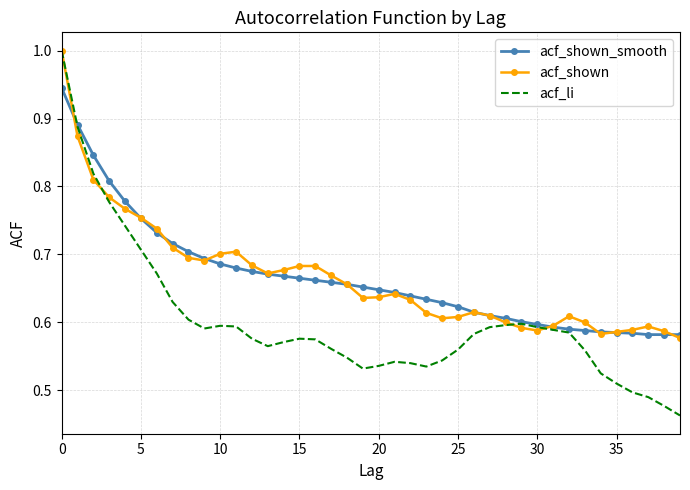

Which series has the widest spread of values?

acf_li